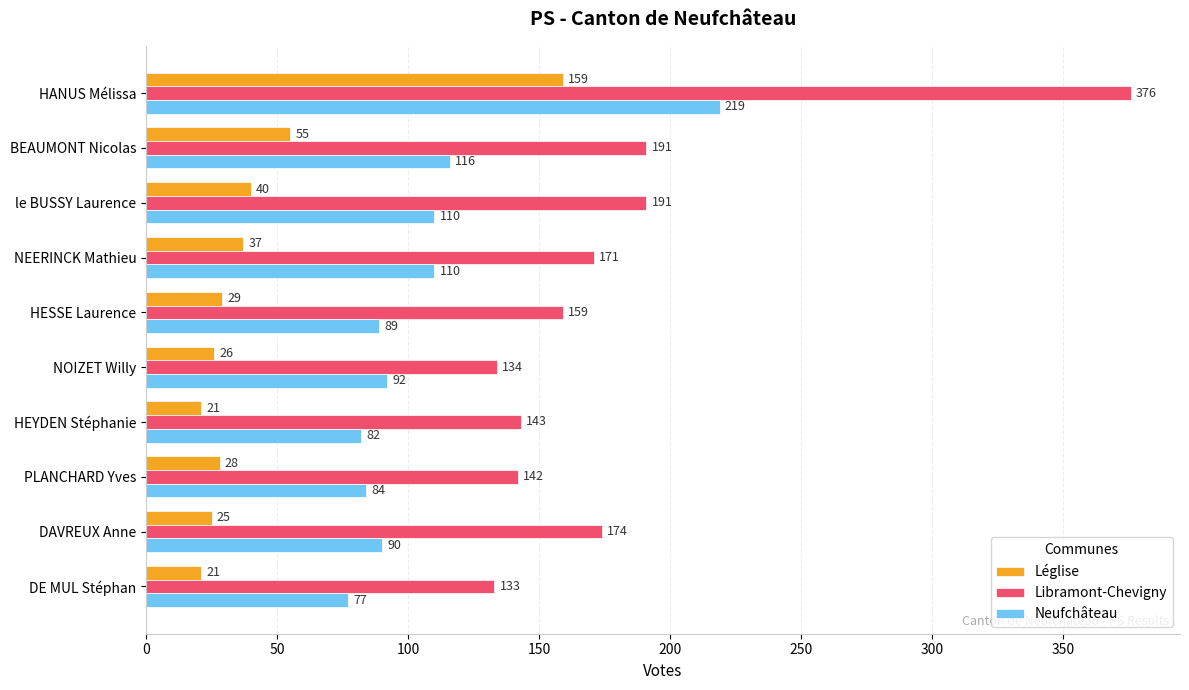

The Libramont-Chevigny series shows 50 at DE MUL Stéphan. True or false?

False